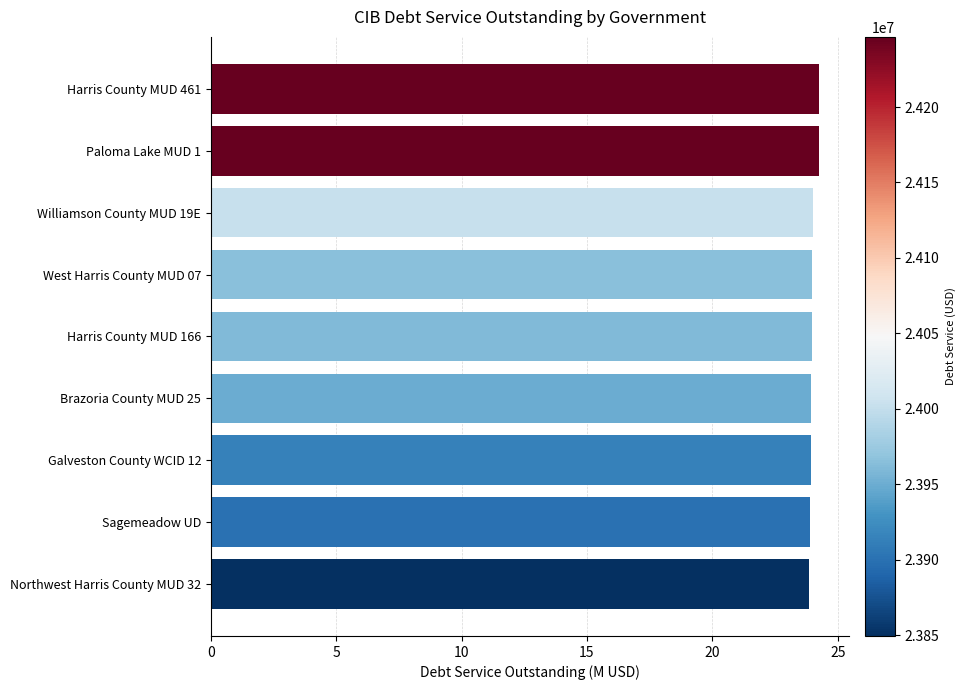

What is the minimum value shown in the chart?

23.8